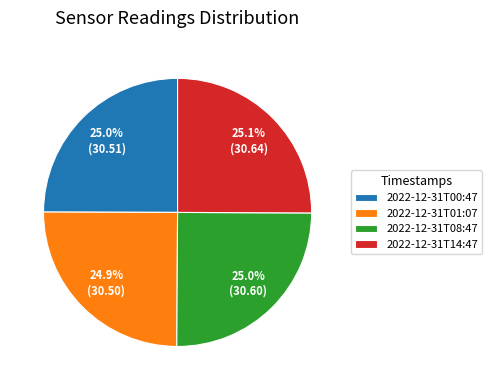

Is there a majority slice in this chart?

No